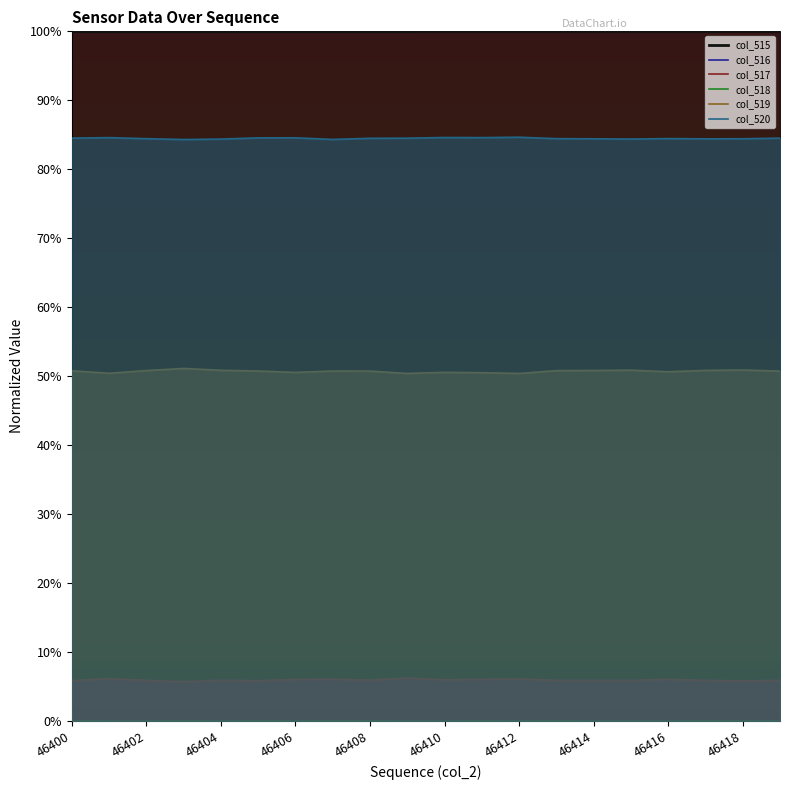

Count the number of categories in the chart.

20